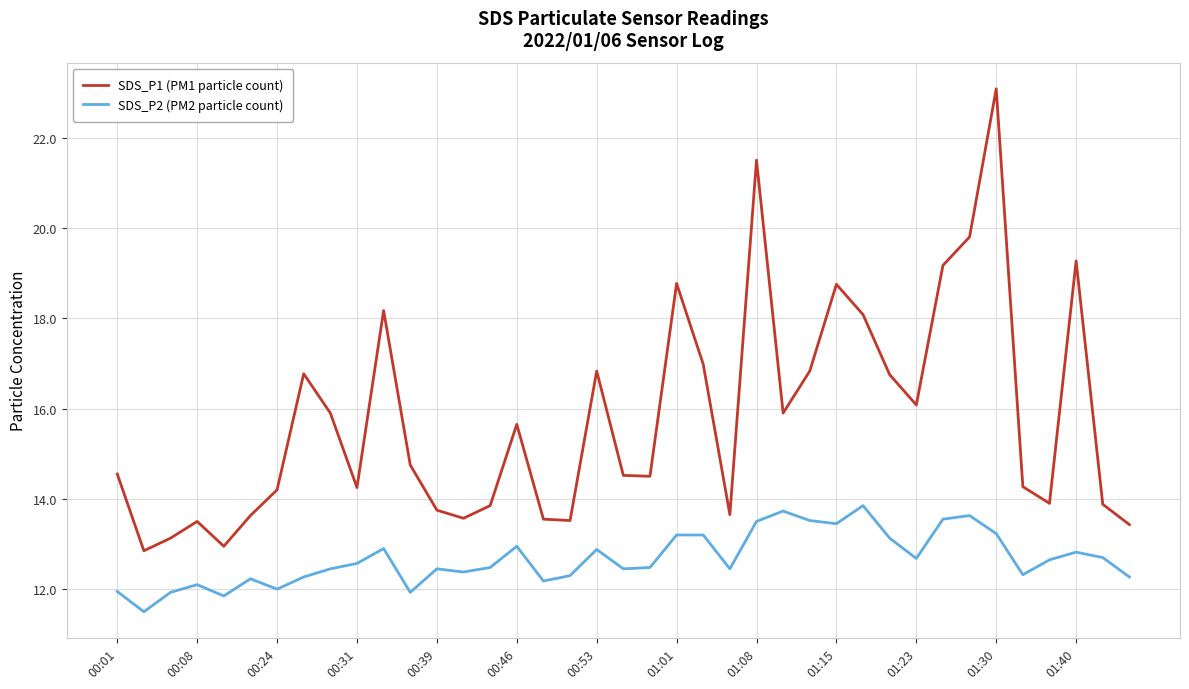

At how many categories does at least one series exceed 11?

39